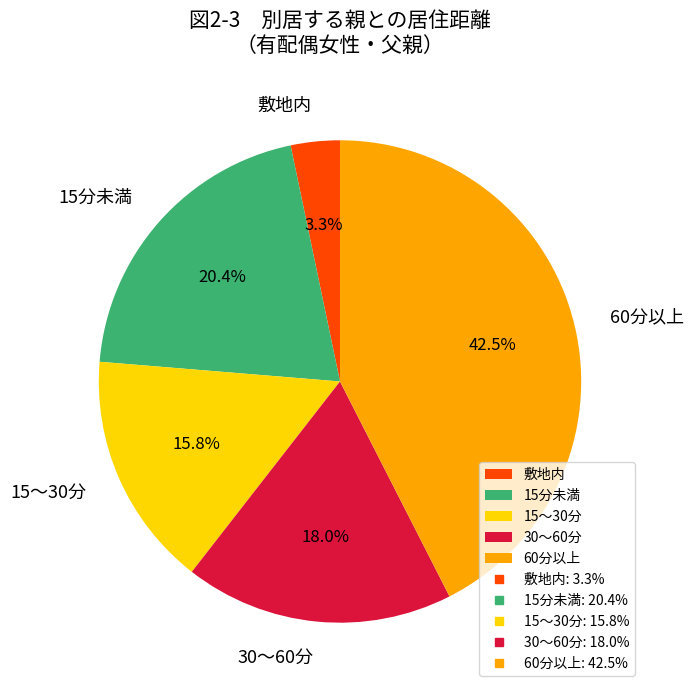

Does 30～60分 account for over 50% of the chart?

No